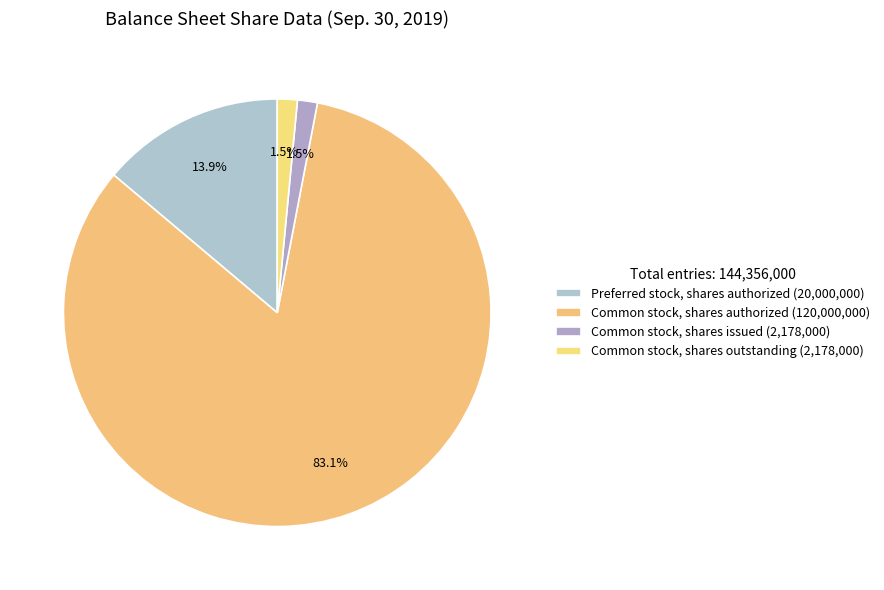

Which slice is the largest?

Common stock, shares authorized